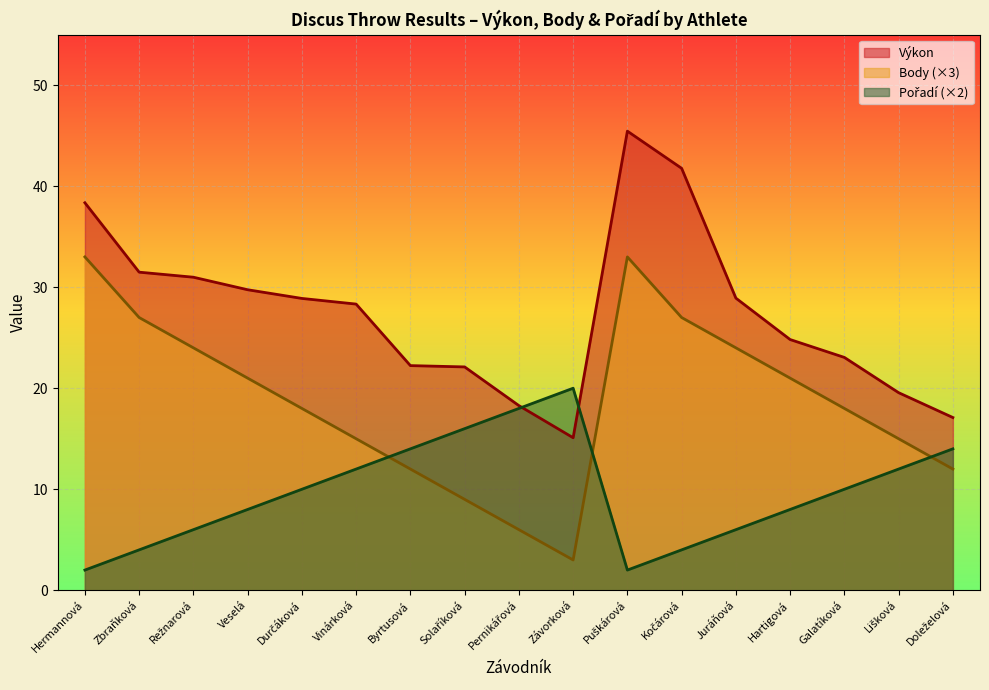

The value of Výkon at Juráňová is 28.9. True or false?

True